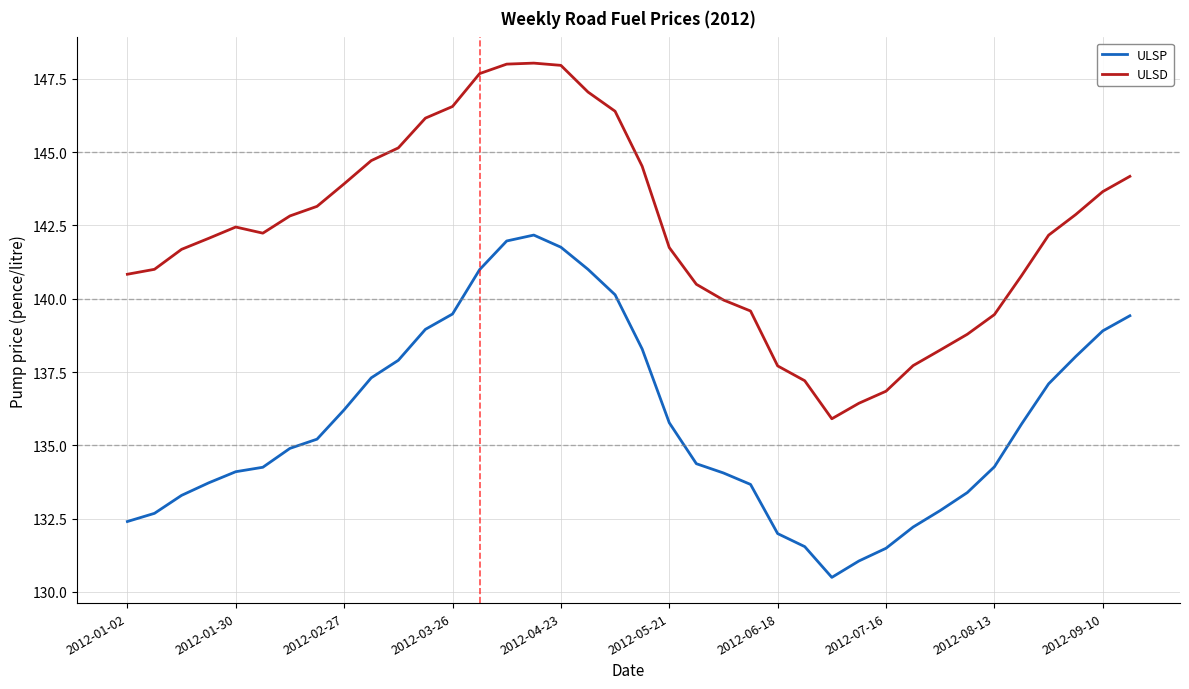

What is the greatest value displayed?

148.0